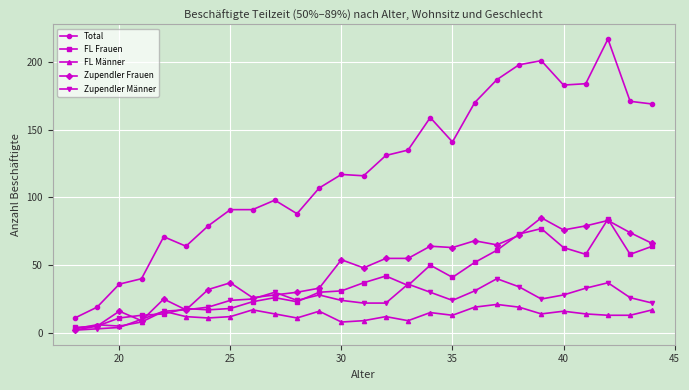

What is the sum of all Zupendler Männer values?

636